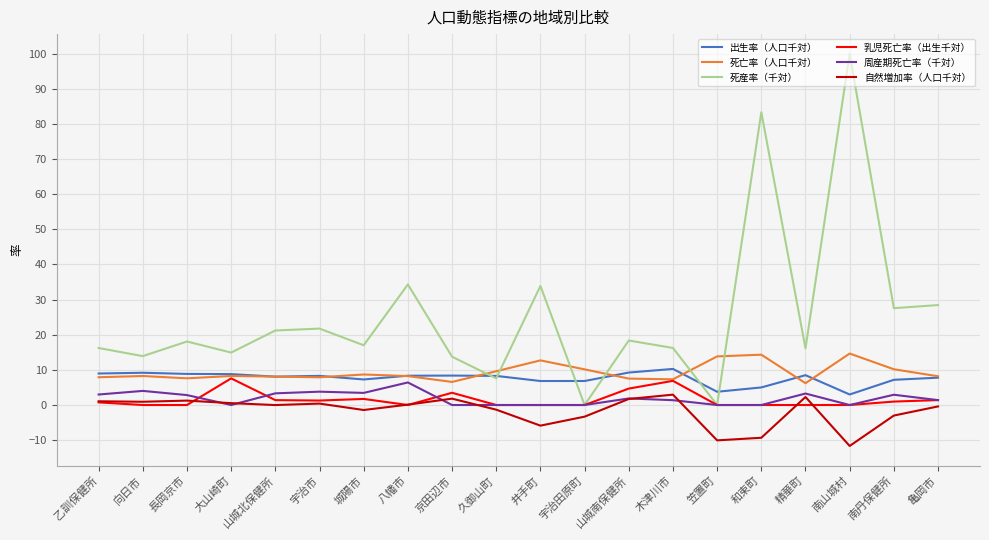

Which series has the largest range (max minus min)?

死産率（千対）